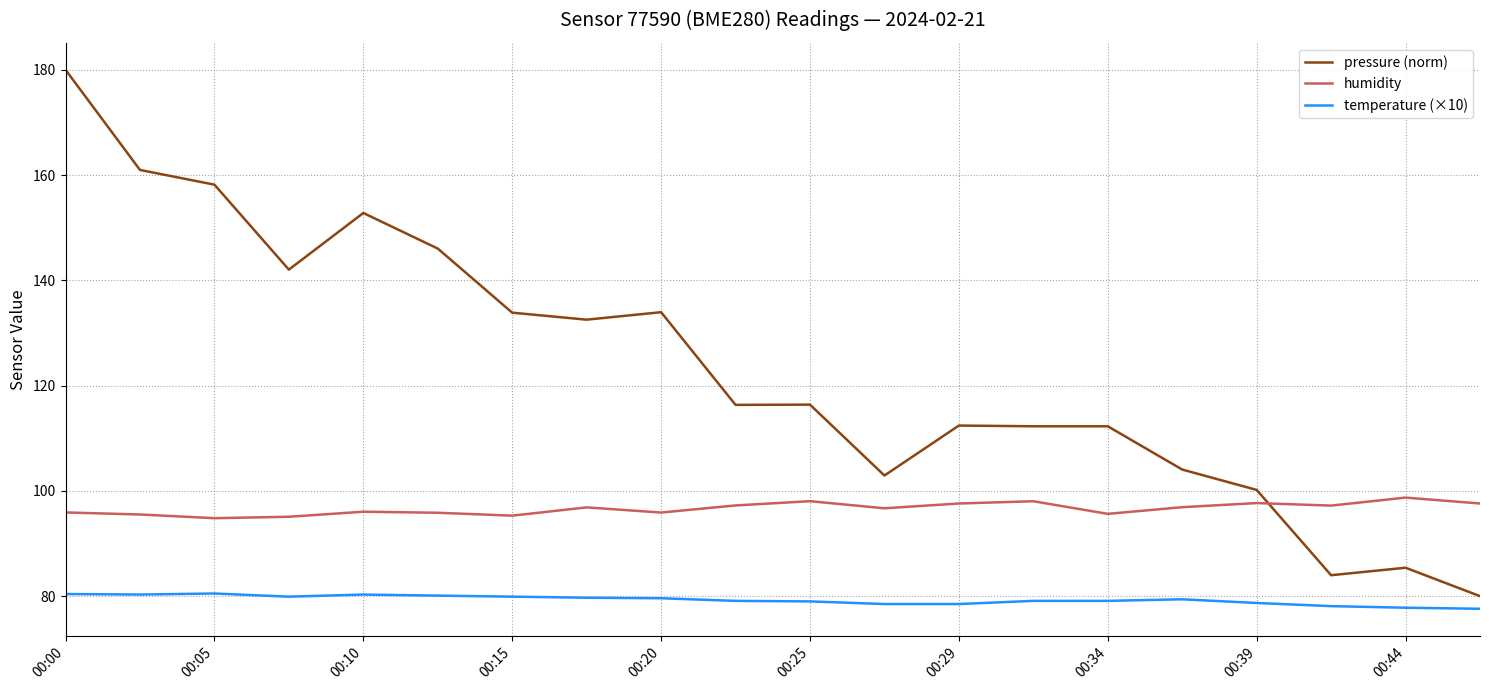

What is the smallest value displayed?

77.6